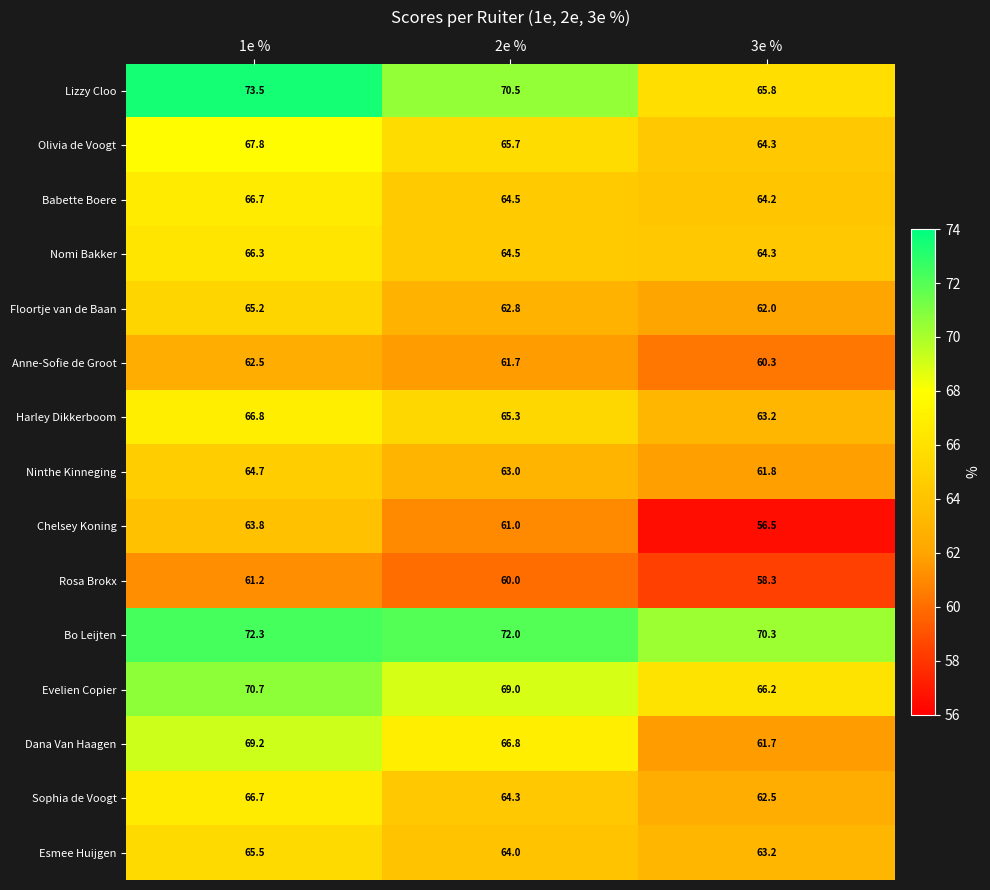

Which series has the largest range (max minus min)?

Lizzy Cloo